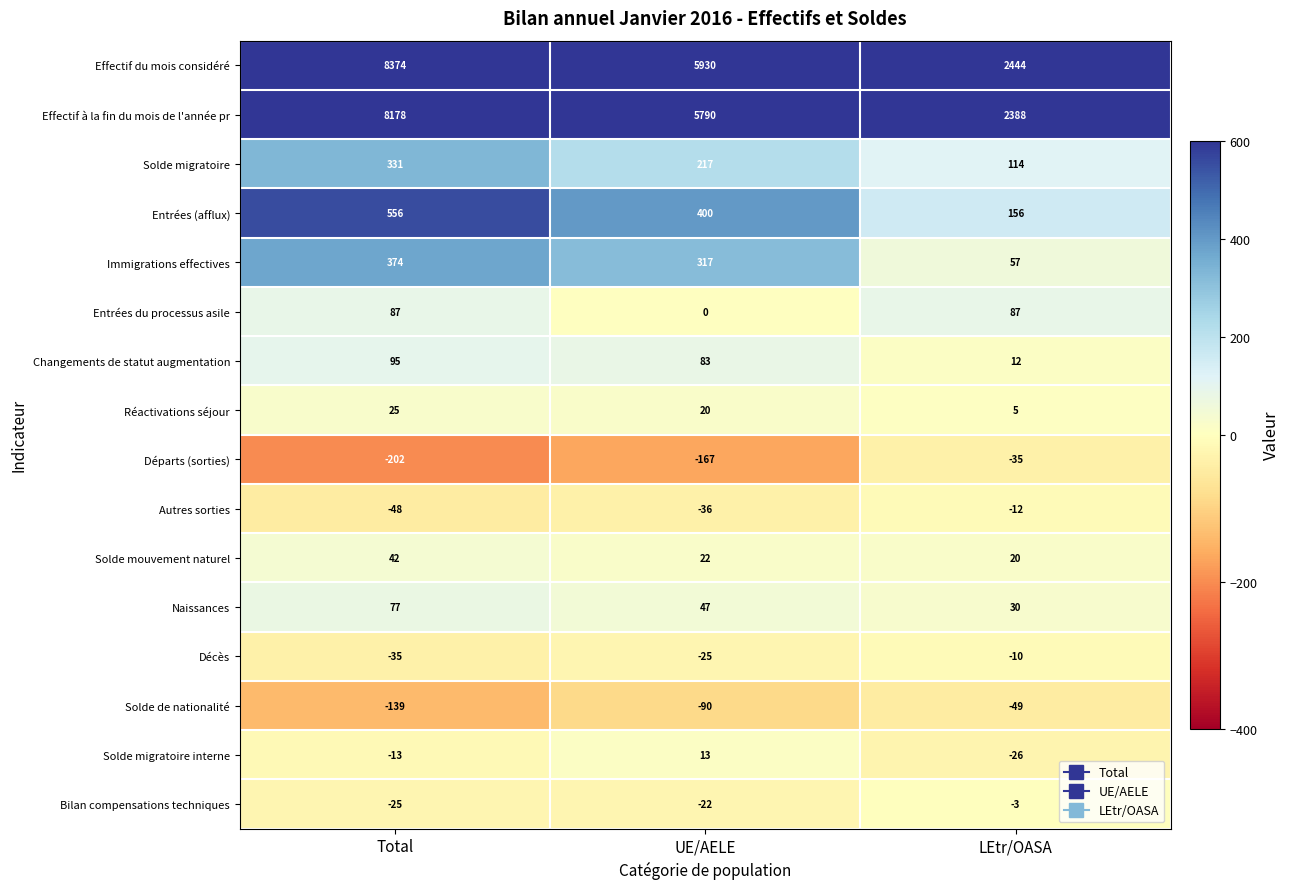

Is it true that Entrées (afflux) equals 53 at LEtr/OASA?

False